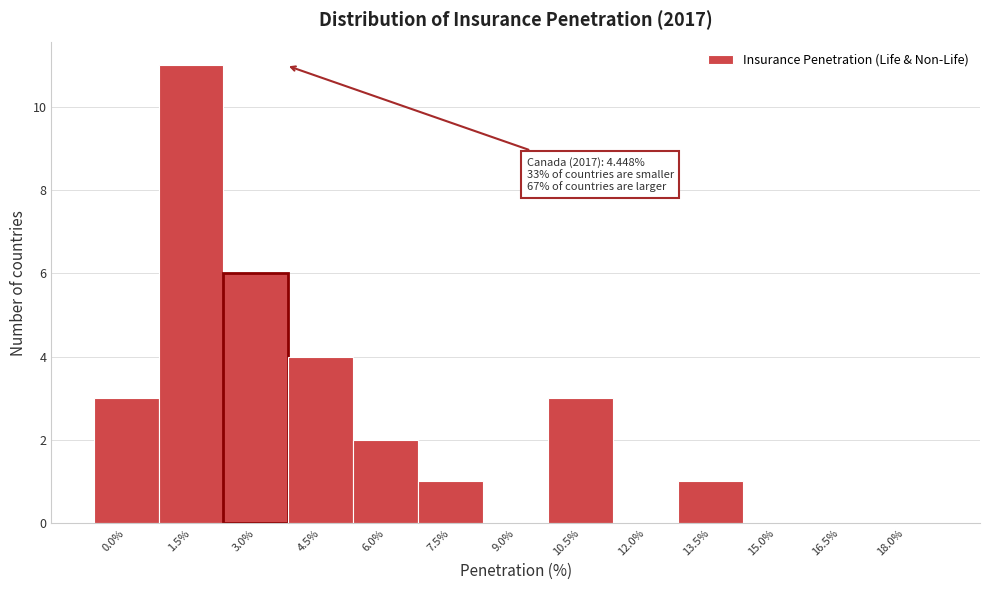

Reading left to right, extract all data points from this chart.

0.0%=3	1.5%=11	3.0%=6	4.5%=4	6.0%=2	7.5%=1	9.0%=0	10.5%=3	12.0%=0	13.5%=1	15.0%=0	16.5%=0	18.0%=0